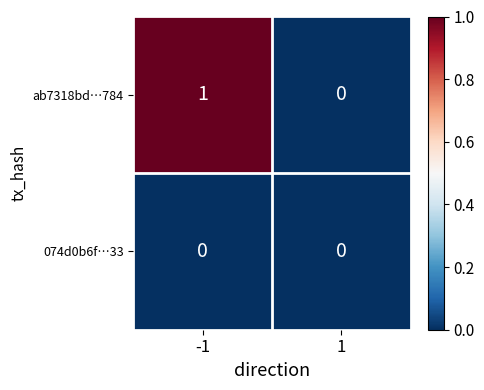

At which category is the sum across all series the highest?

-1